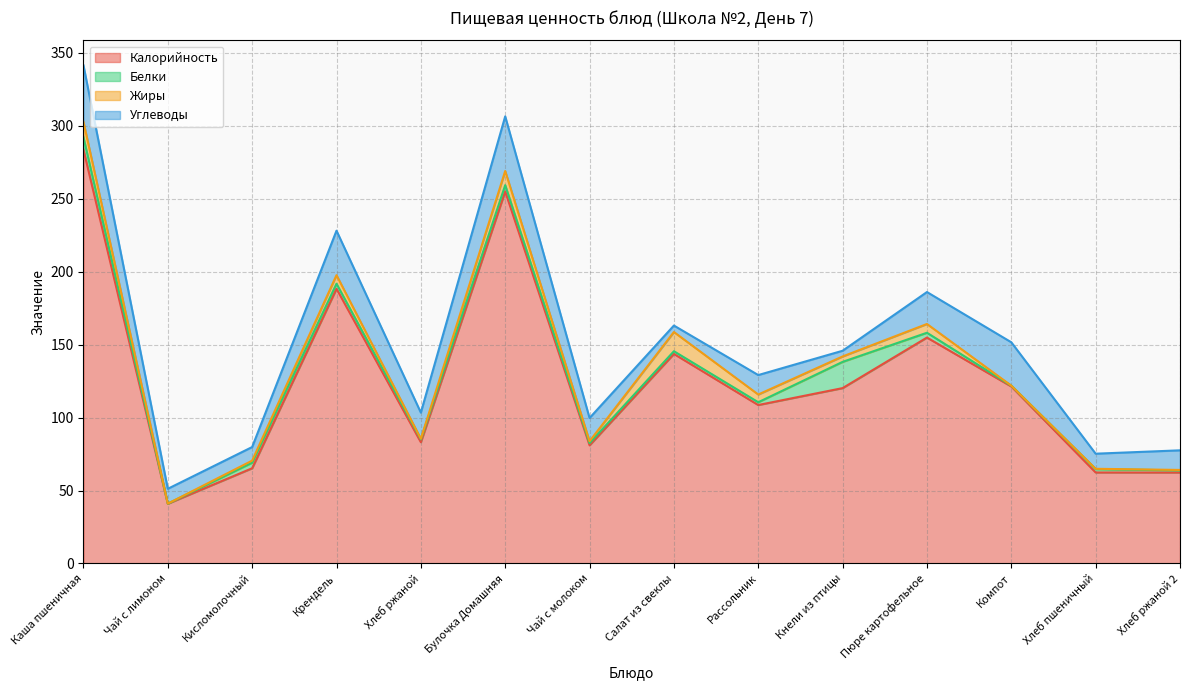

At how many categories does at least one series exceed 30?

14